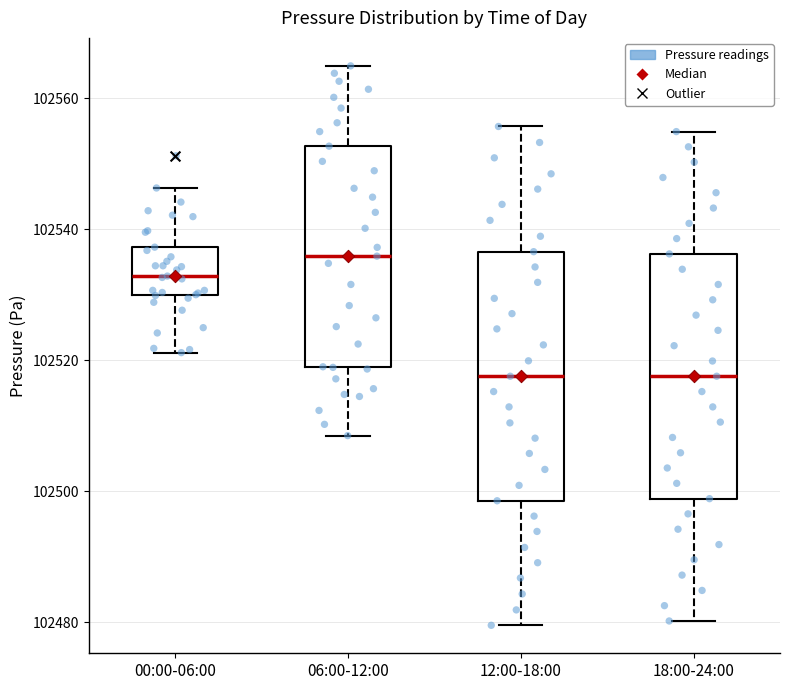

Reading left to right, read every box against the y-axis: the position of its median line, the range the box covers, and the ends of its whiskers. The values are not printed on the chart, so give them approximately, as read against the axis.

00:00-06:00: median 102532, box 102530 to 102538, whiskers 102522 to 102546
06:00-12:00: median 102536, box 102518 to 102552, whiskers 102508 to 102564
12:00-18:00: median 102518, box 102498 to 102536, whiskers 102480 to 102556
18:00-24:00: median 102518, box 102498 to 102536, whiskers 102480 to 102554